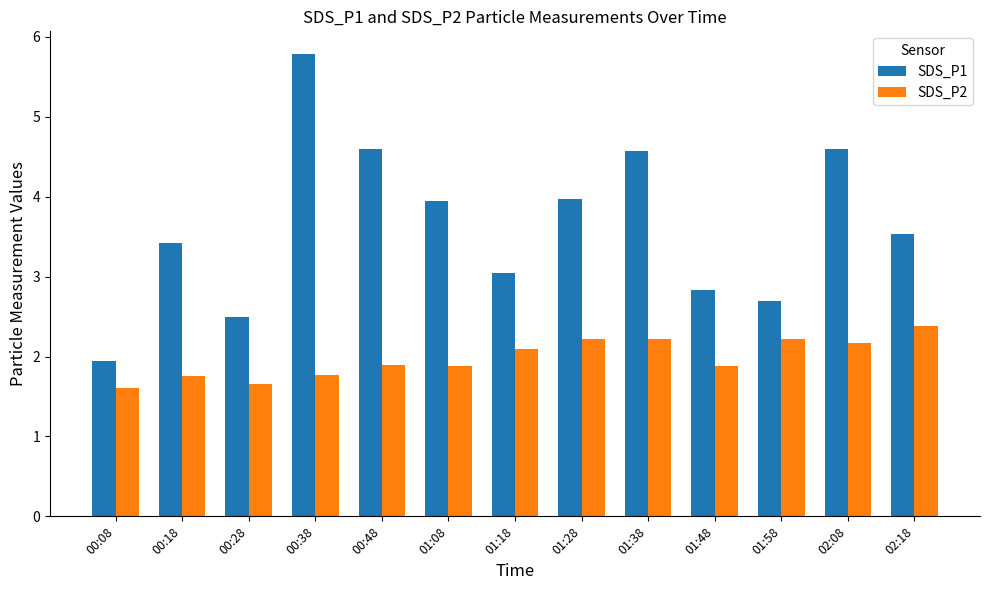

True or false: SDS_P2 has a value of 1.8 at 00:38.

True